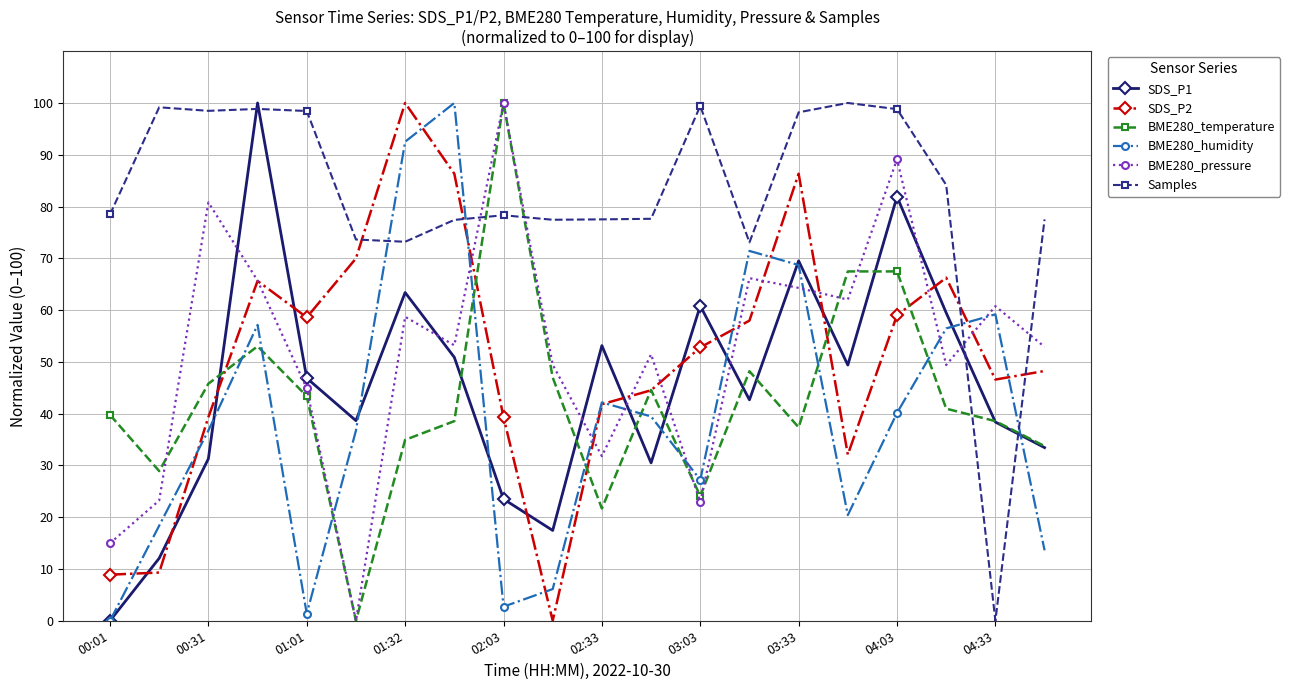

What is the sum of all Samples values?

1639.8